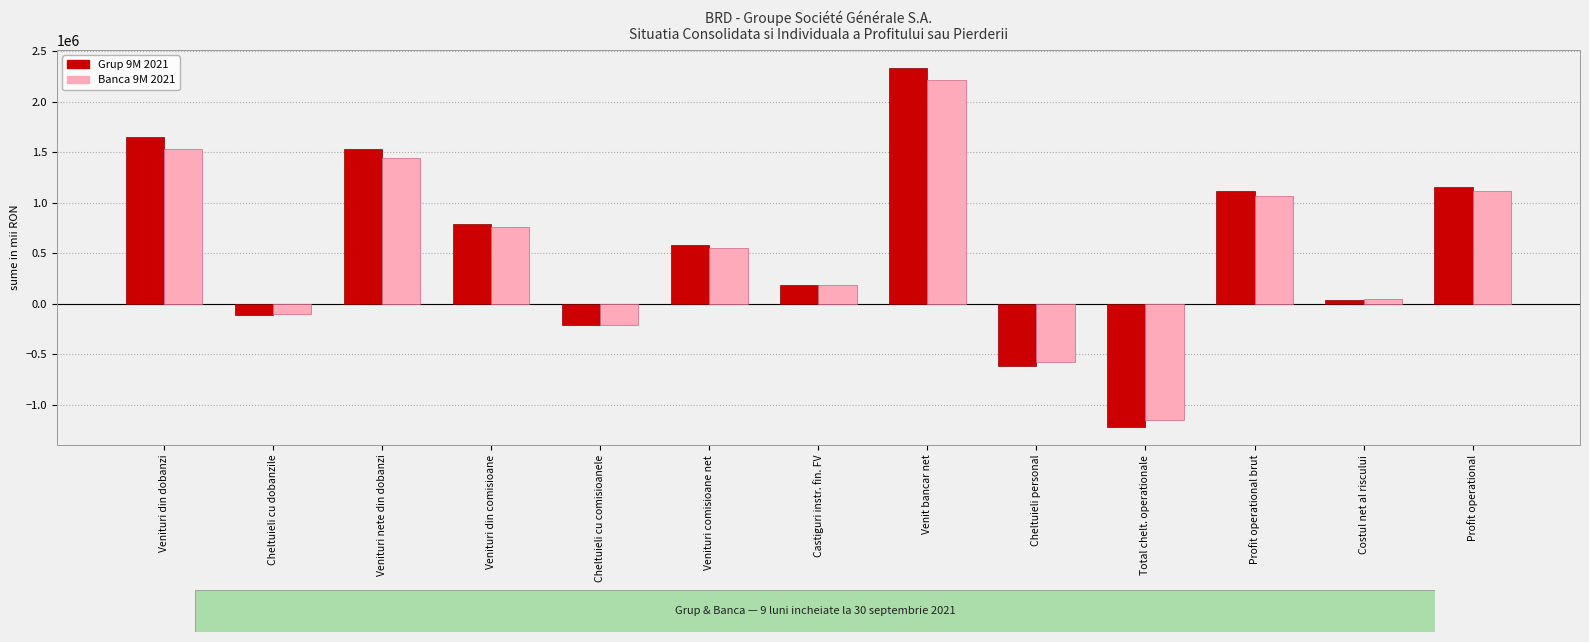

Which series has the widest spread of values?

Grup 9M 2021